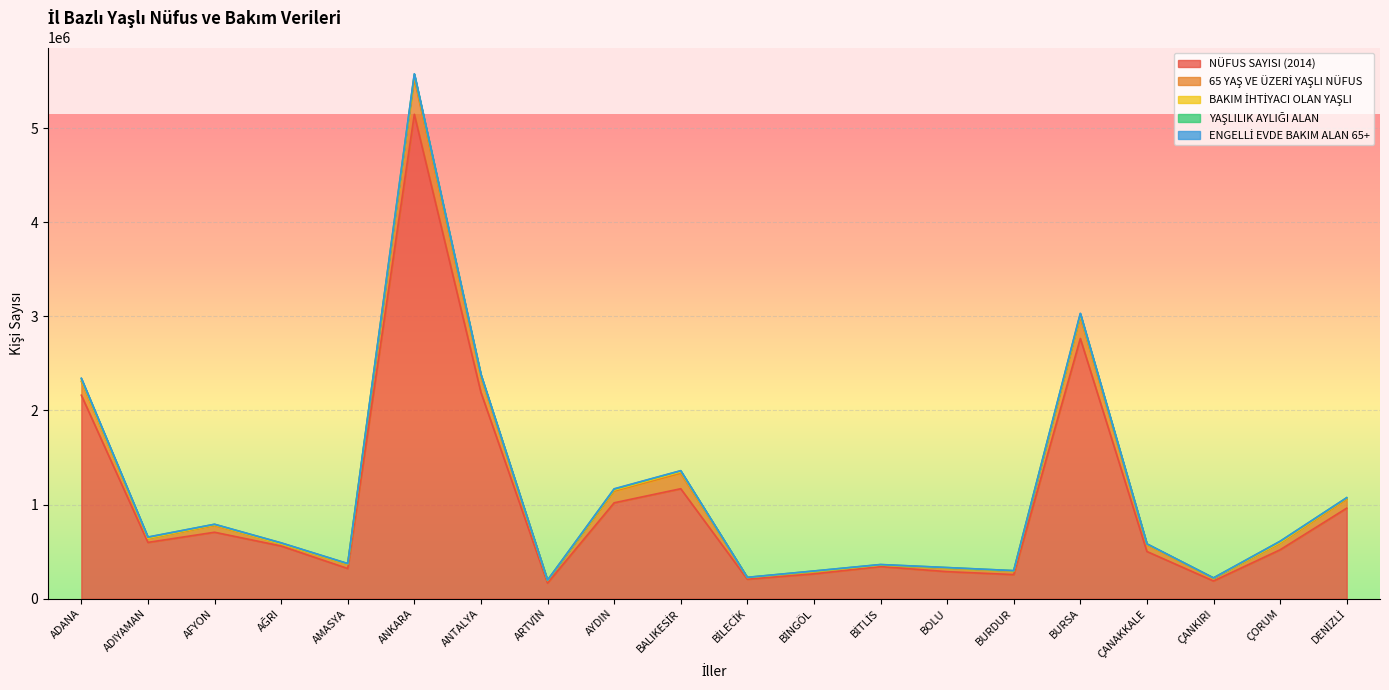

What is the label of the 16th point from the right?

AMASYA